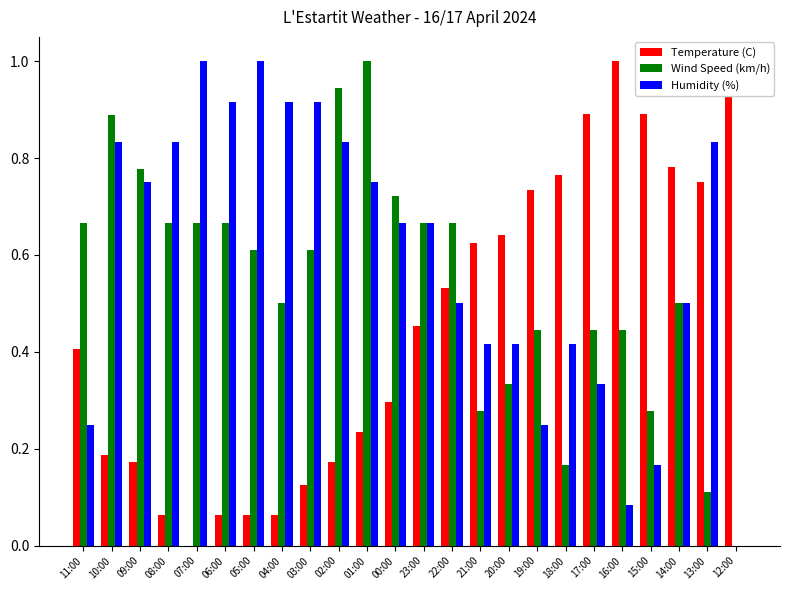

Is the value of Wind Speed (km/h) at 12:00 greater than the value of Temperature (C) at 03:00?

No